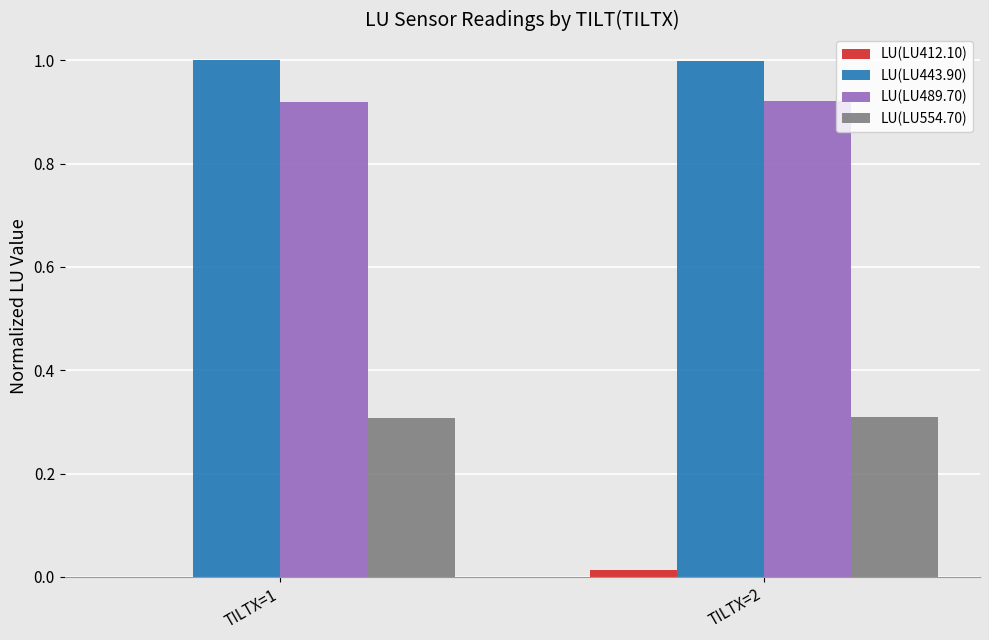

The LU(LU489.70) series shows 1.5 at TILTX=2. True or false?

False